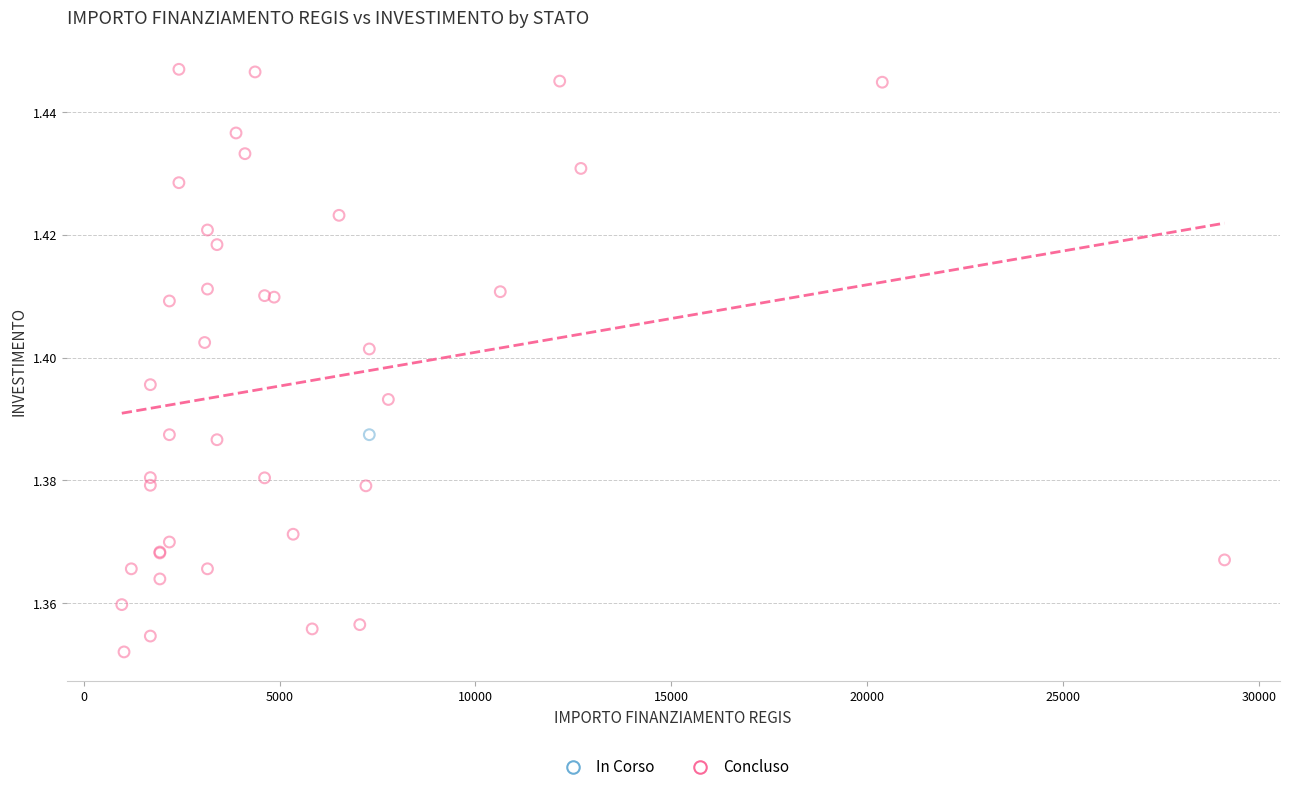

What are all the series names shown in the legend?

In Corso, Concluso